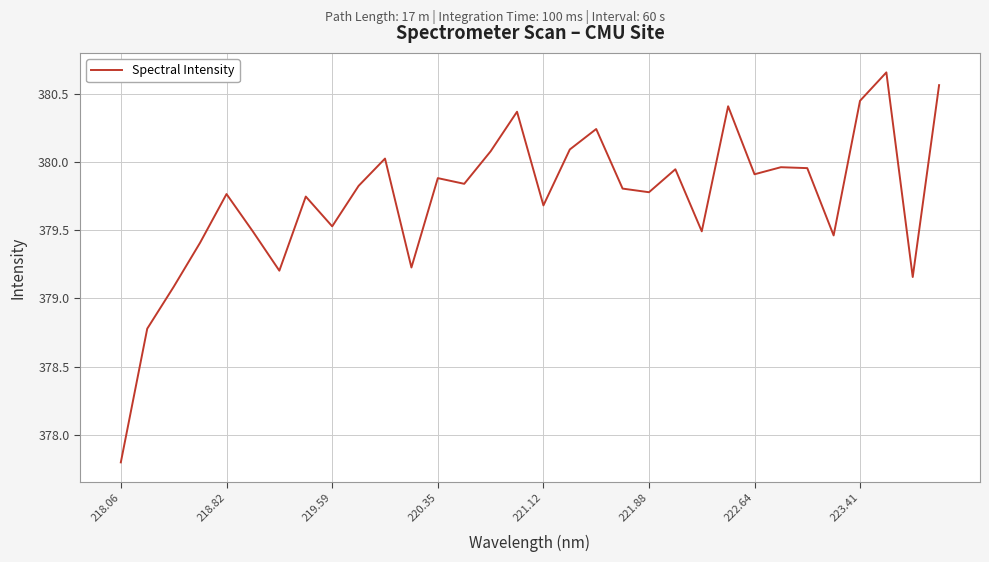

What is the difference between the maximum and minimum values?

2.9